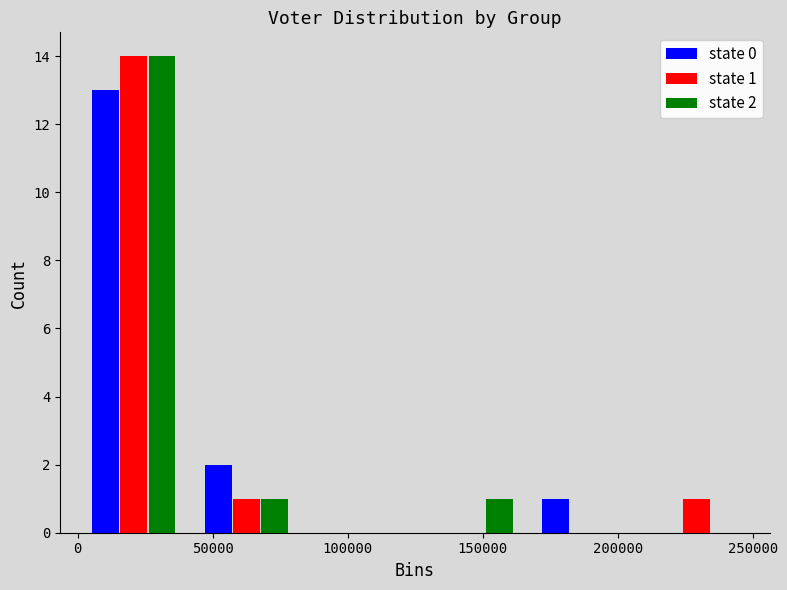

In the state 1 series, which range on the x-axis has the tallest bar?

0 to 40000